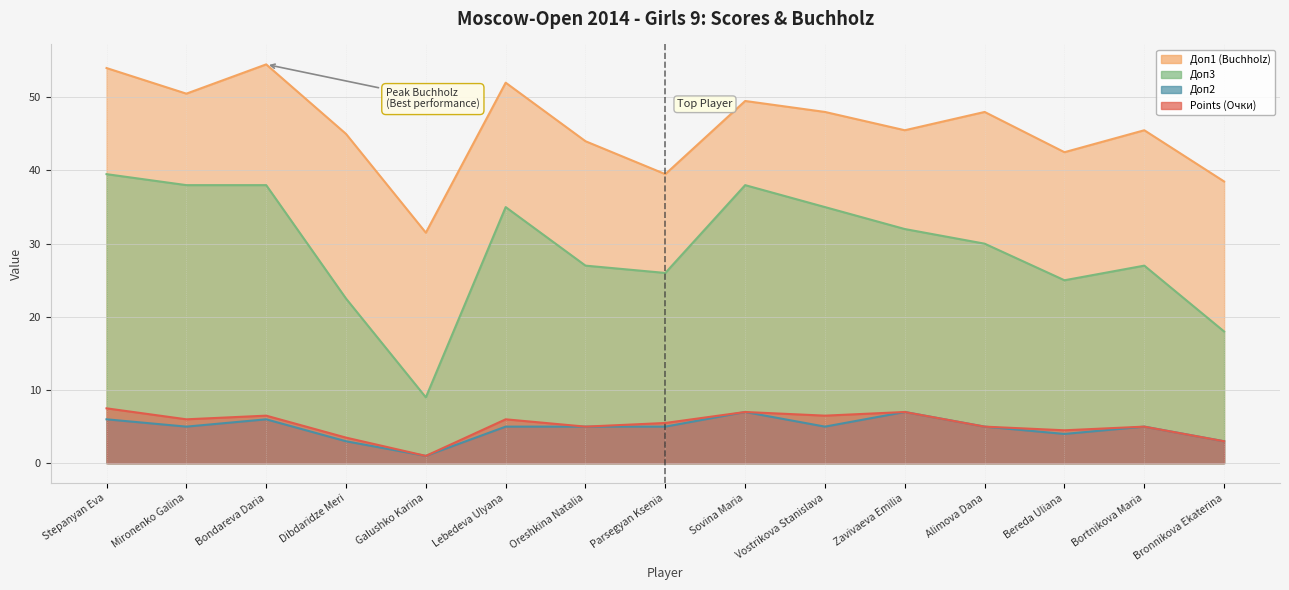

What is the total value across all series at Alimova Dana?

88.0